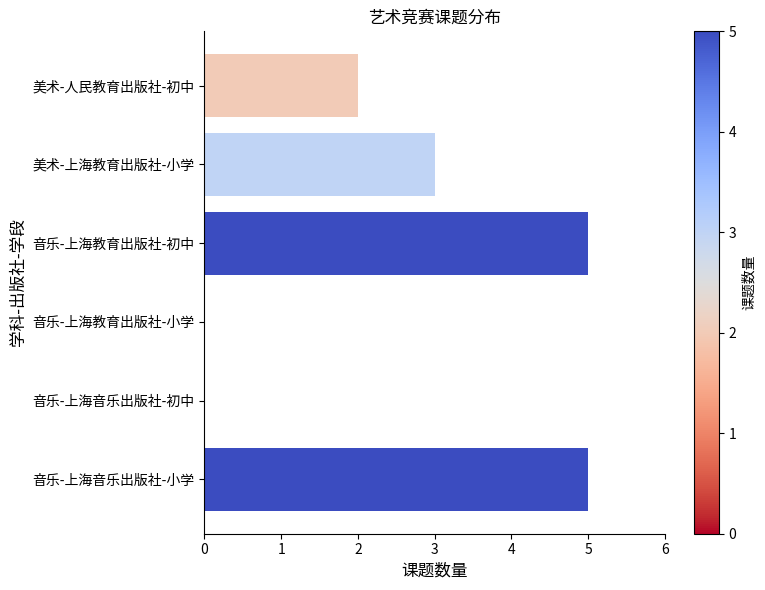

Between 美术-上海教育出版社-小学 and 音乐-上海教育出版社-初中, which is larger?

音乐-上海教育出版社-初中